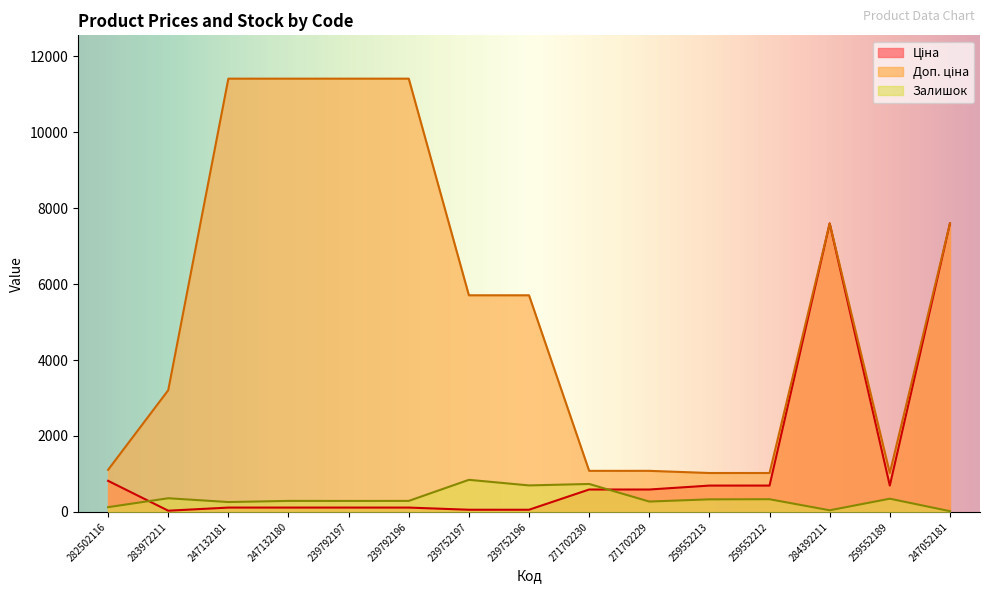

Does the chart display data point markers on the line(s)?

No